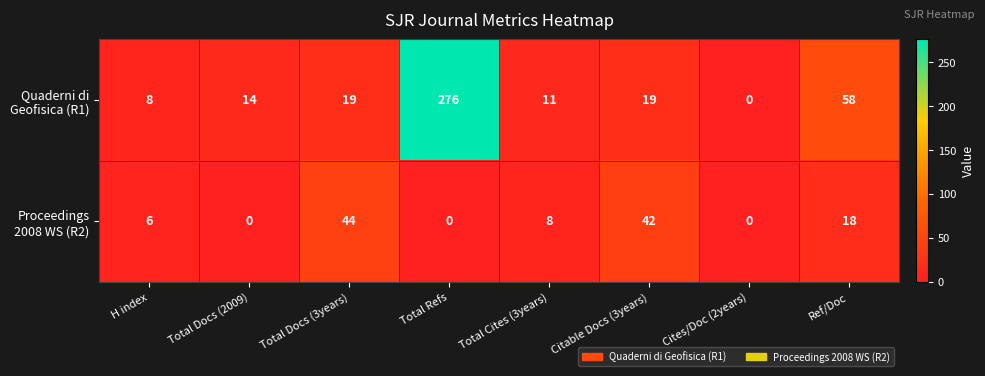

How many series are shown in this chart?

2